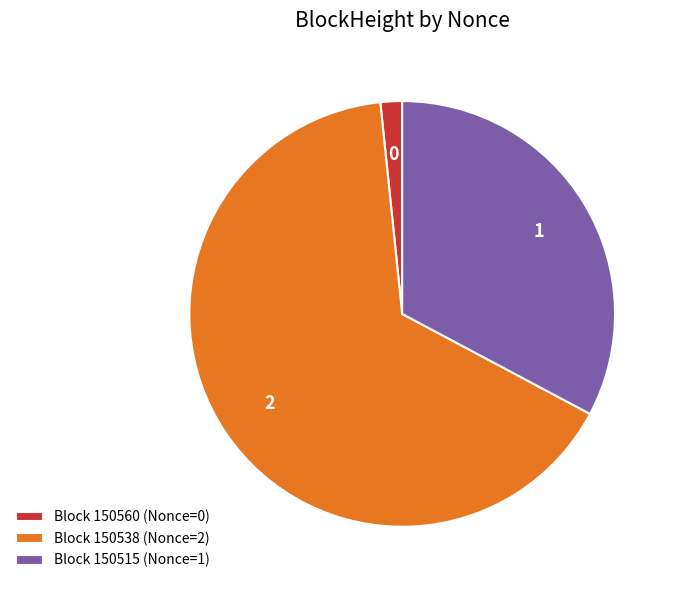

Count the number of slices in the pie.

3